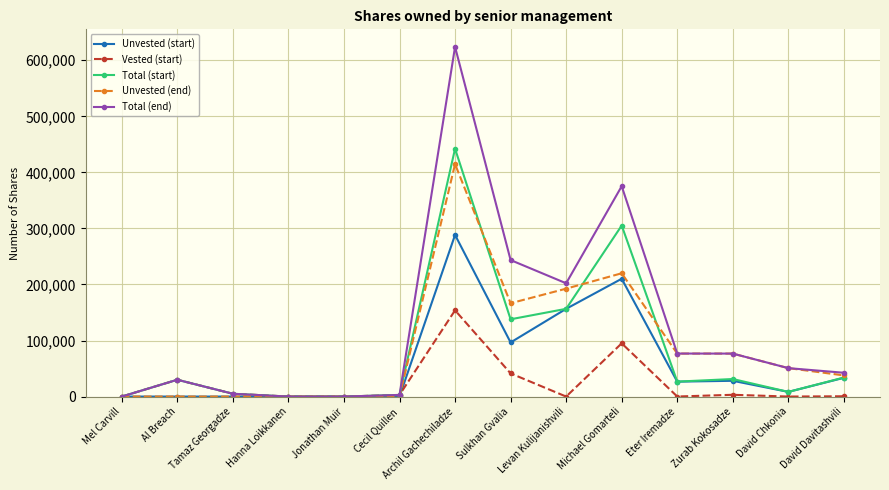

What is the difference between the Total (start) values at David Davitashvili and Archil Gachechiladze?

408263